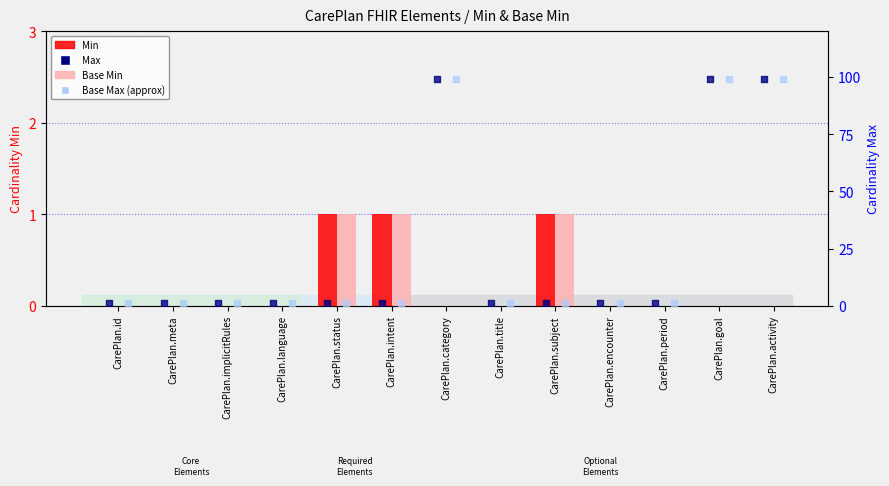

Which series contains the highest Y value?

Max